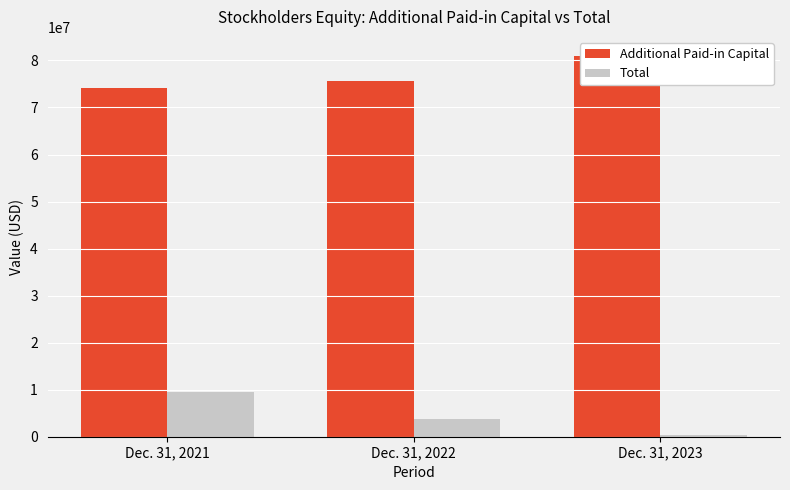

What is the maximum value for Total?

9410937